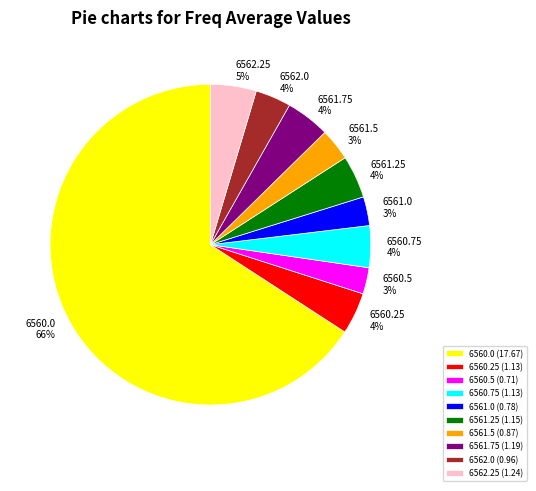

To the nearest percent, what is the average slice percentage?

10%